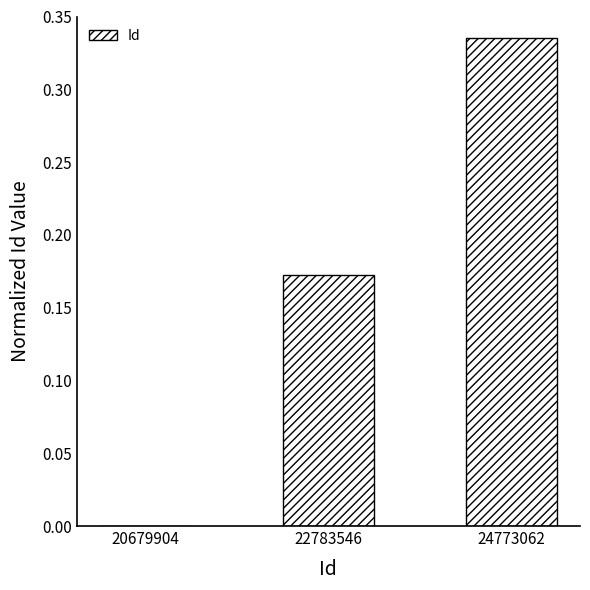

What is the change in value from 22783546 to 24773062?

+0.2